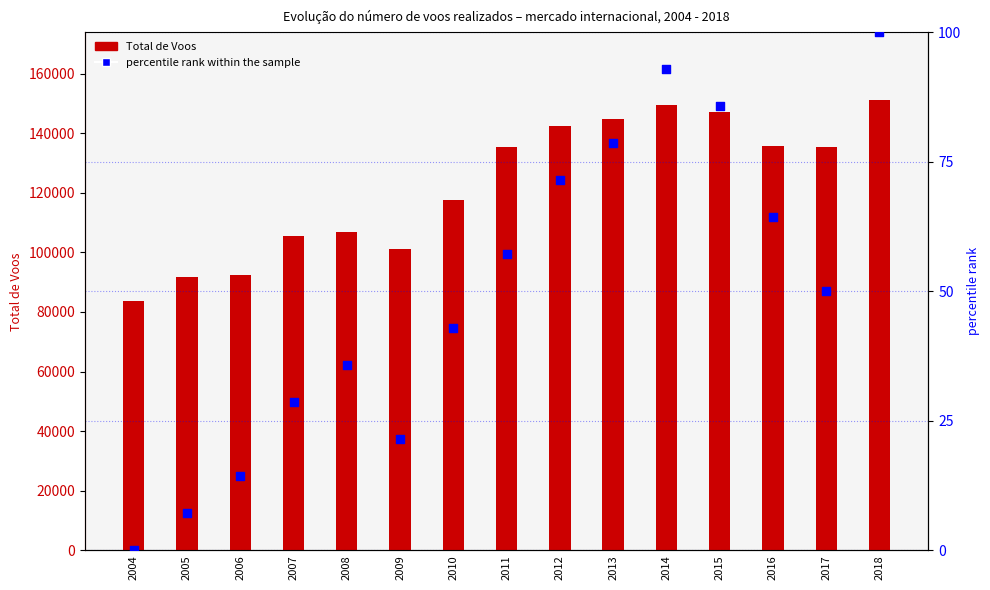

What is the total value across all series at 2012?

142585.4